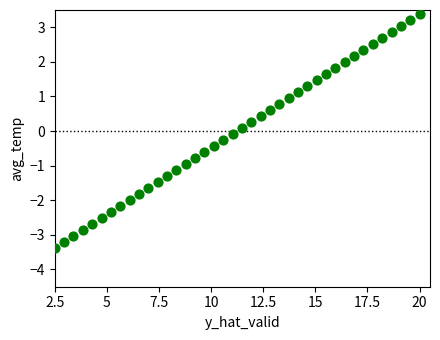

What is the range of Y values (max minus min)?

6.8